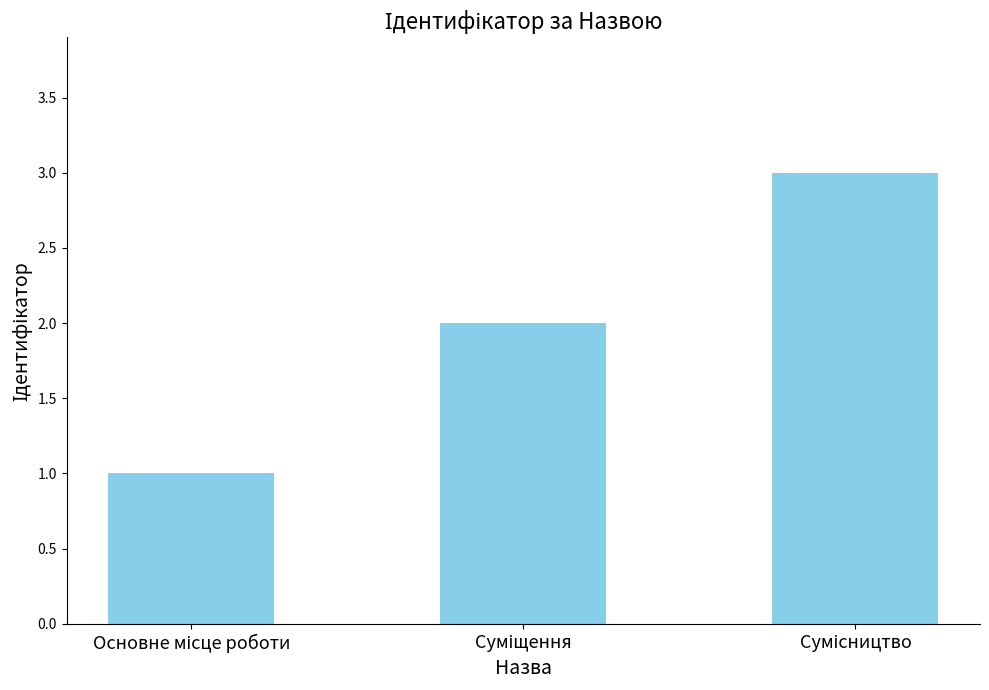

What is the sum of all values?

6